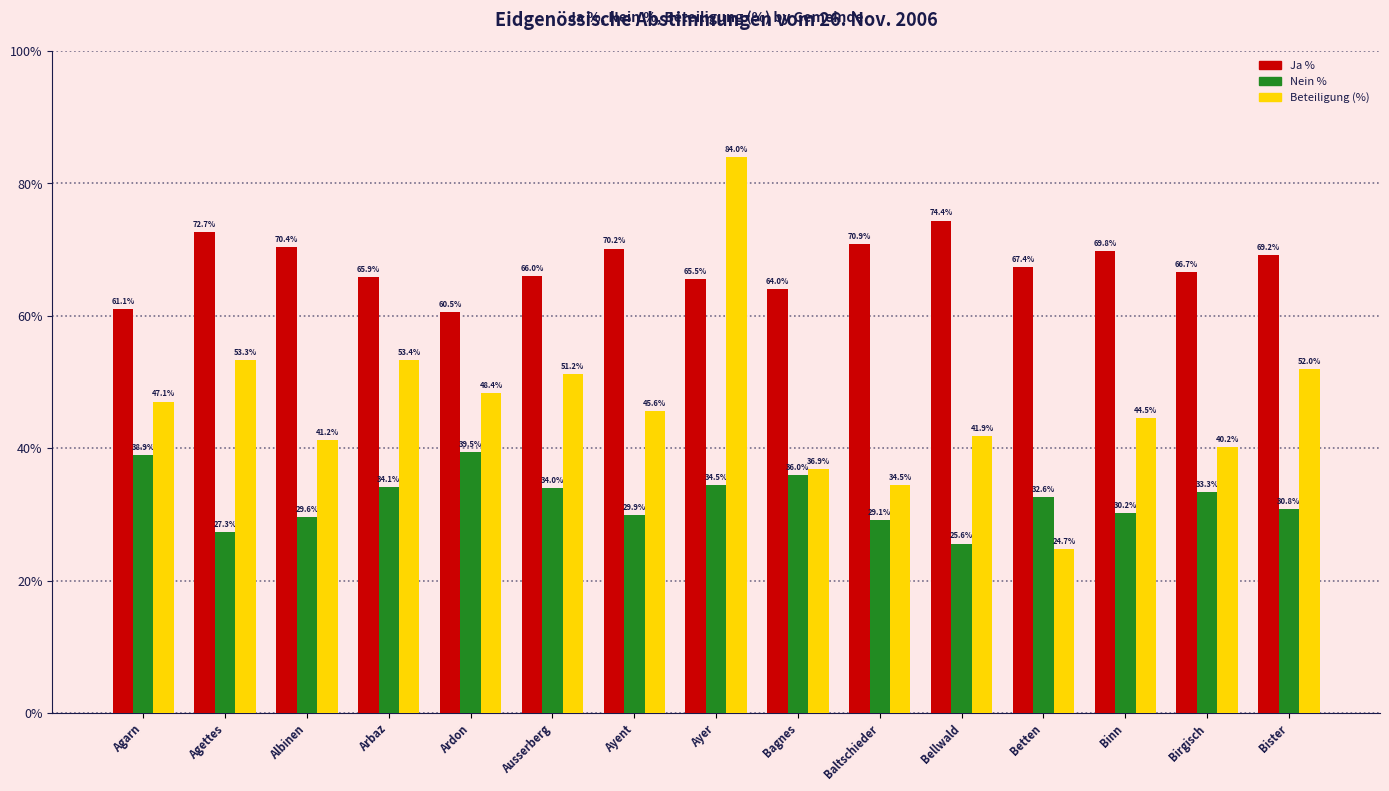

List the series in order of their peak value, lowest first.

Nein %, Ja %, Beteiligung (%)